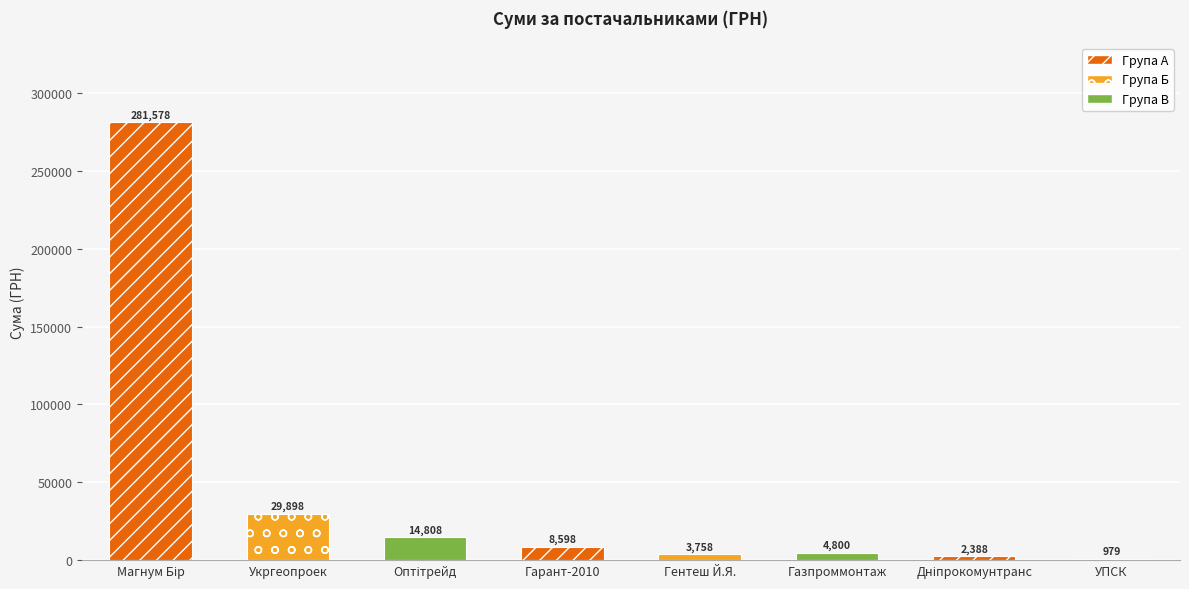

What is the maximum value shown in the chart?

281578.0